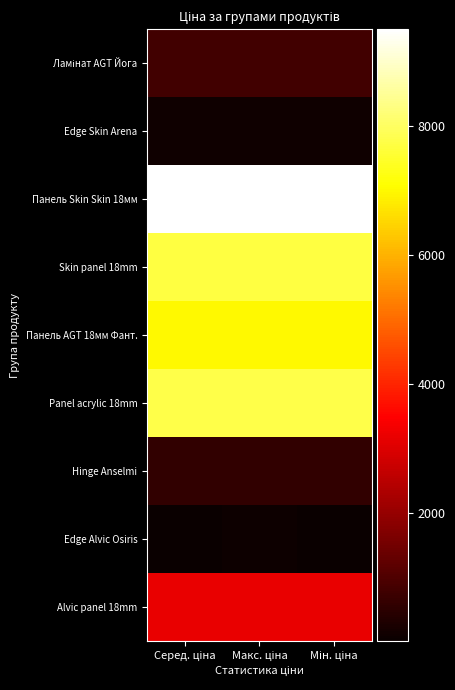

Between Серед. ціна and Макс. ціна, which is larger?

Серед. ціна